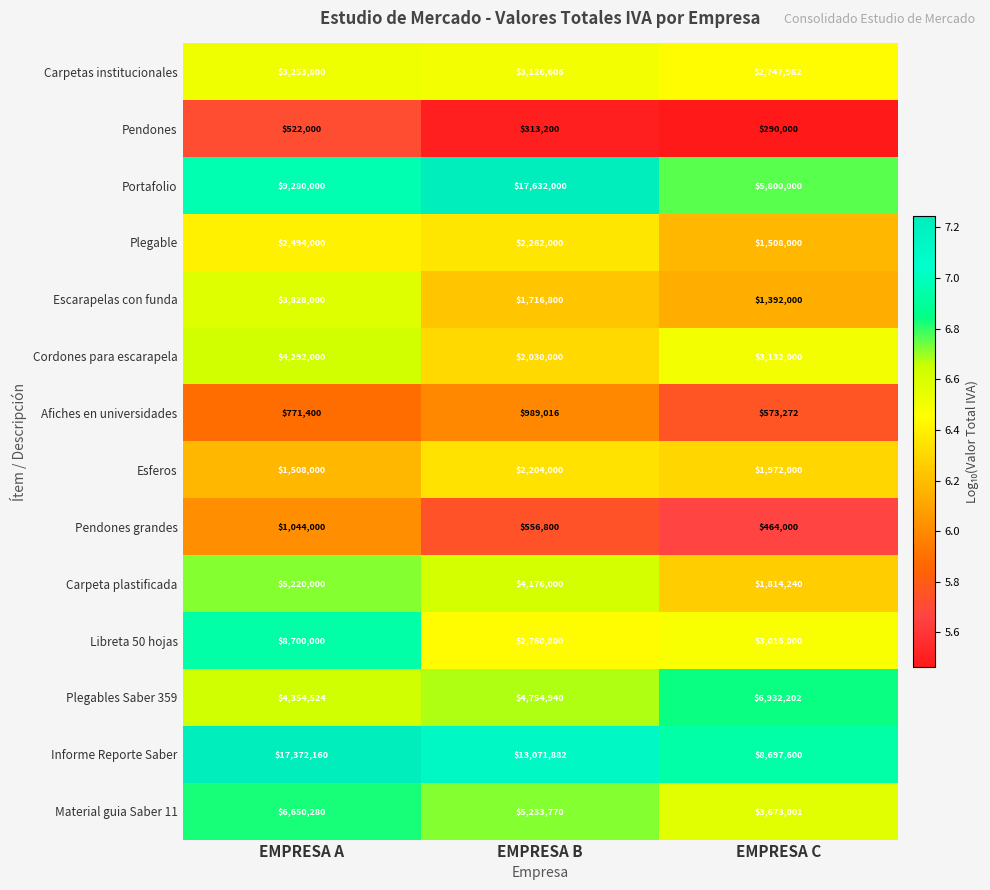

At which category does the chart reach its peak across all series?

EMPRESA B